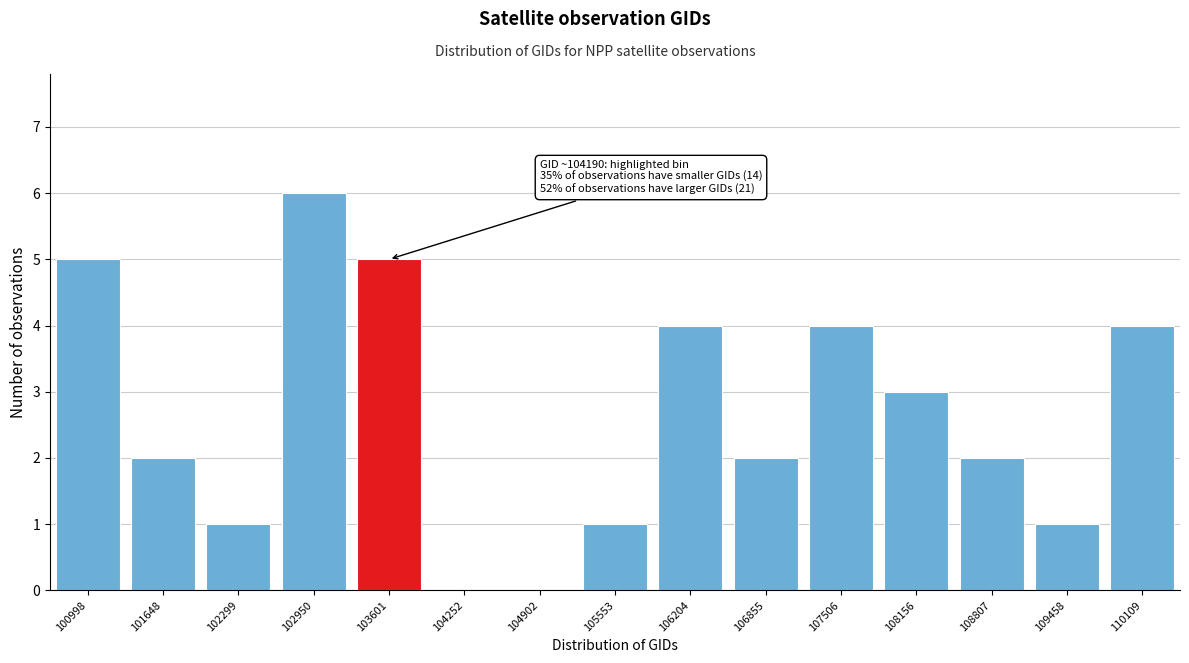

Reading left to right, list all the values displayed in this chart.

100998=5	101648=2	102299=1	102950=6	103601=5	104252=0	104902=0	105553=1	106204=4	106855=2	107506=4	108156=3	108807=2	109458=1	110109=4